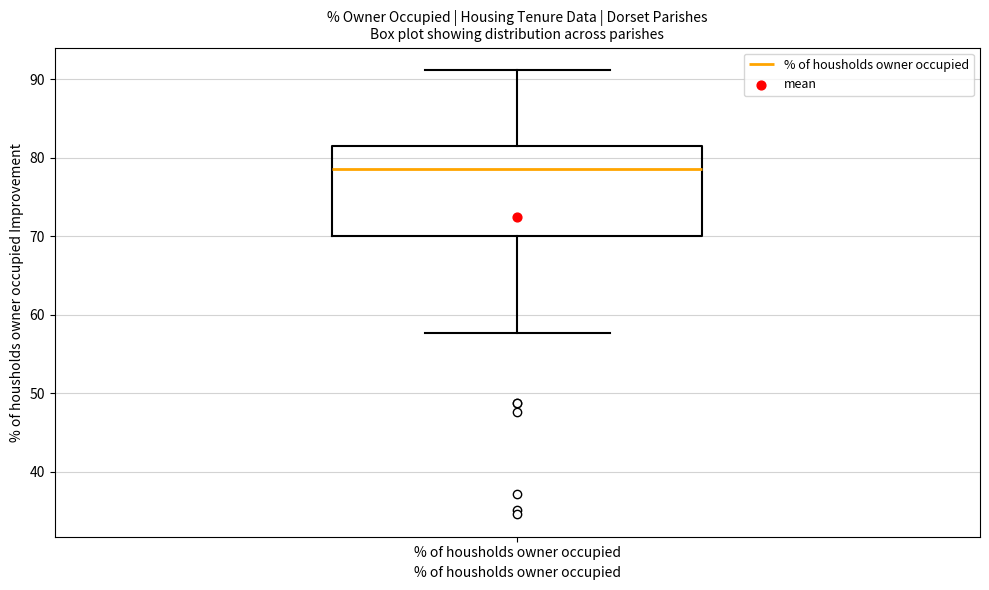

Transcribe this box plot: give where the median line is, the range the box spans, and where the two whiskers end, as read against the y-axis. The values are not printed on the chart, so give them approximately, as read against the axis.

median 78, box 70 to 81, whiskers 58 to 91